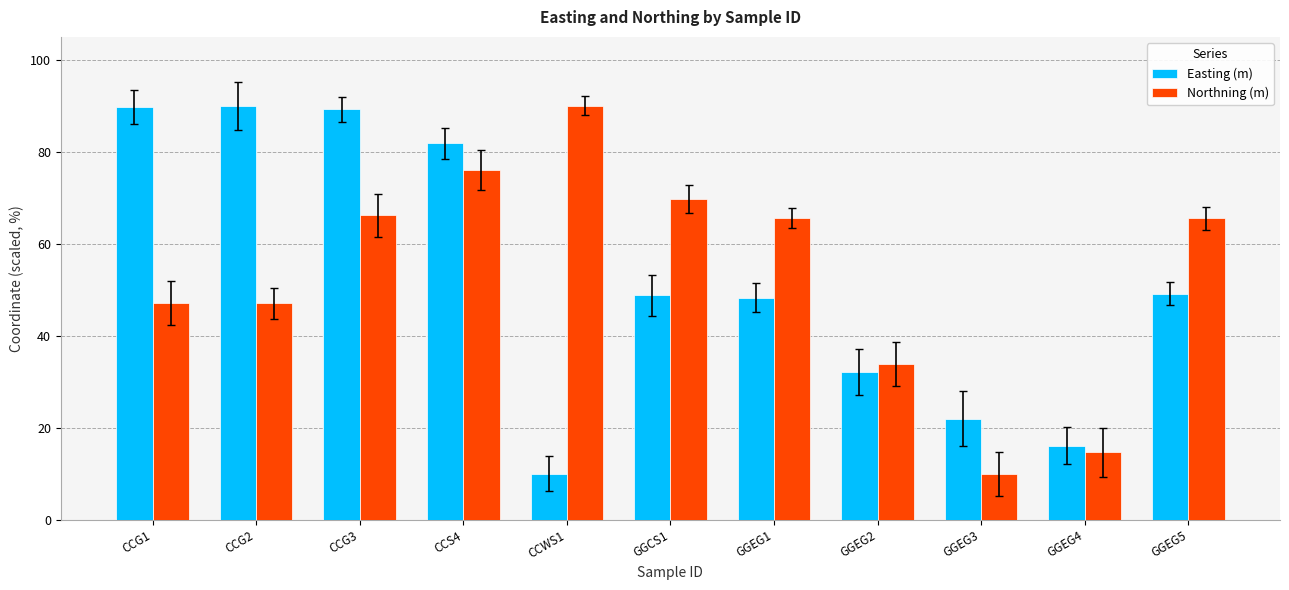

Which has a higher value, CCG3 or GGEG4?

CCG3